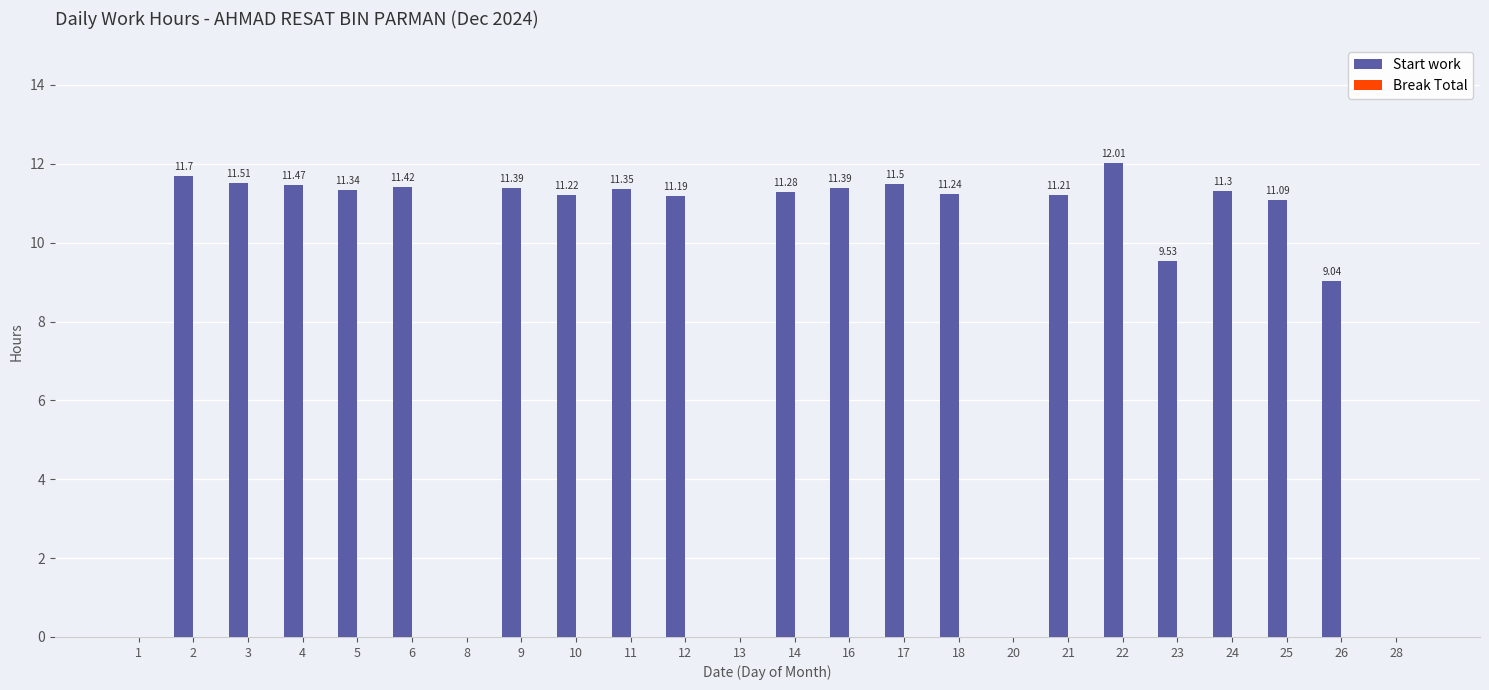

Which has a higher value, 28 or 26?

26